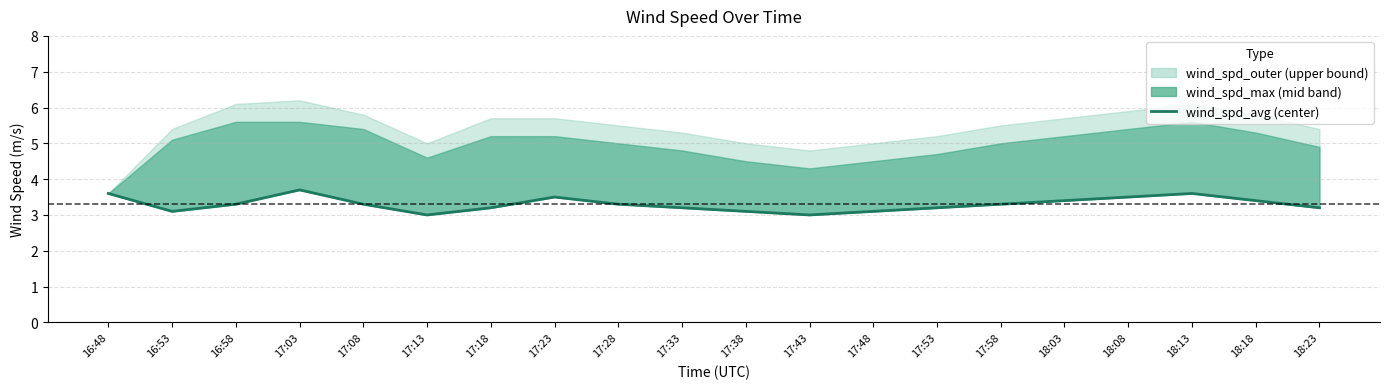

Rank the categories by value from lowest to highest.

17:13, 17:43, 16:53, 17:38, 17:48, 17:18, 17:33, 17:53, 18:23, 16:58, 17:08, 17:28, 17:58, 18:03, 18:18, 17:23, 18:08, 16:48, 18:13, 17:03